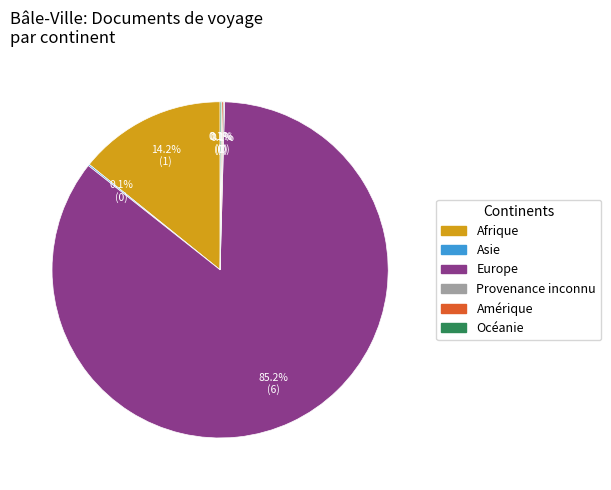

To the nearest percent, what percentage of the pie is Europe?

86%